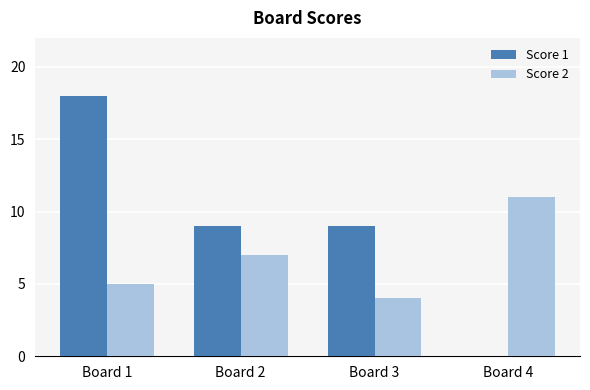

What is the approximate value of Score 2 at Board 2?

7